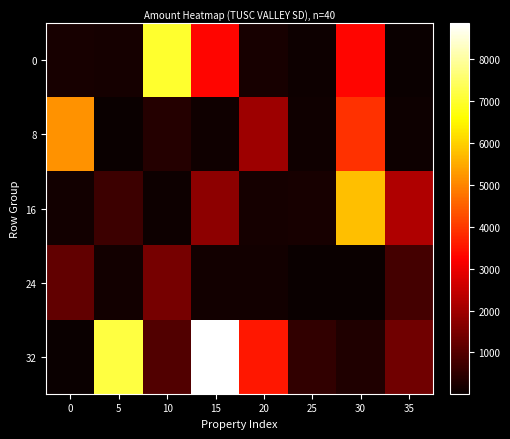

Rank the series by their maximum value, from highest to lowest.

32, 0, 16, 8, 24